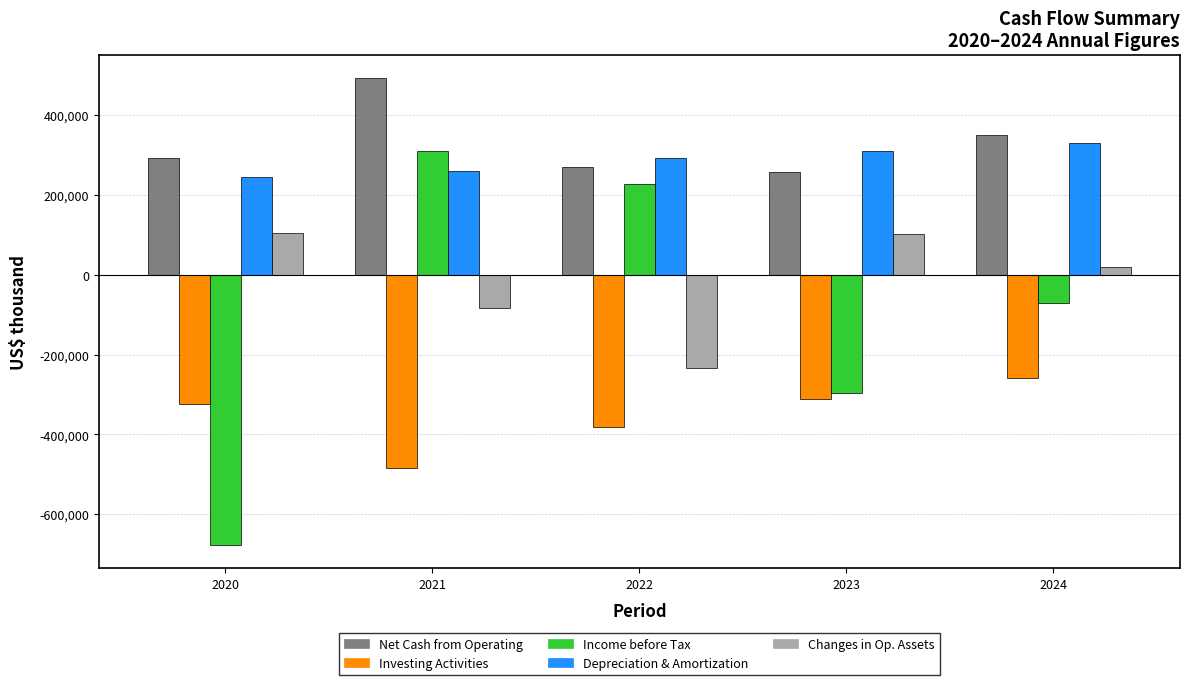

Rank the categories by Net Cash from Operating value from highest to lowest.

2021, 2024, 2020, 2022, 2023